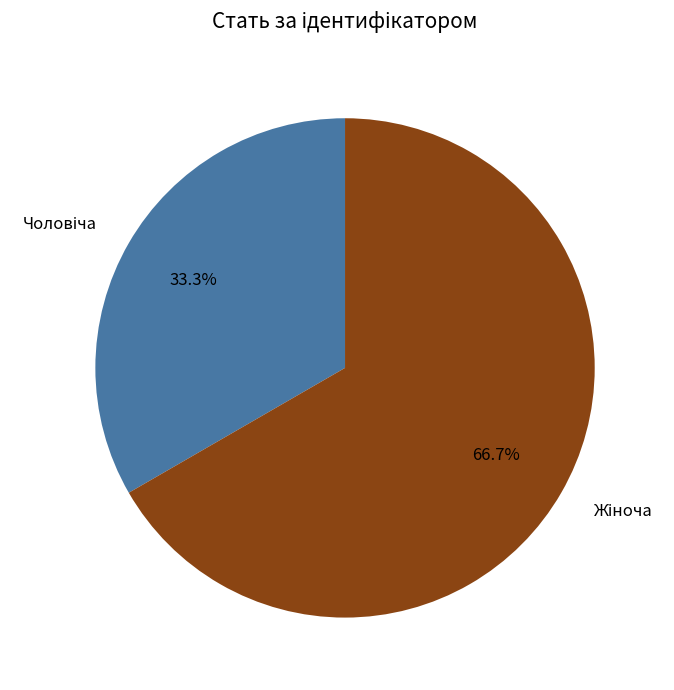

What portion of the pie excludes Чоловіча?

66.7%